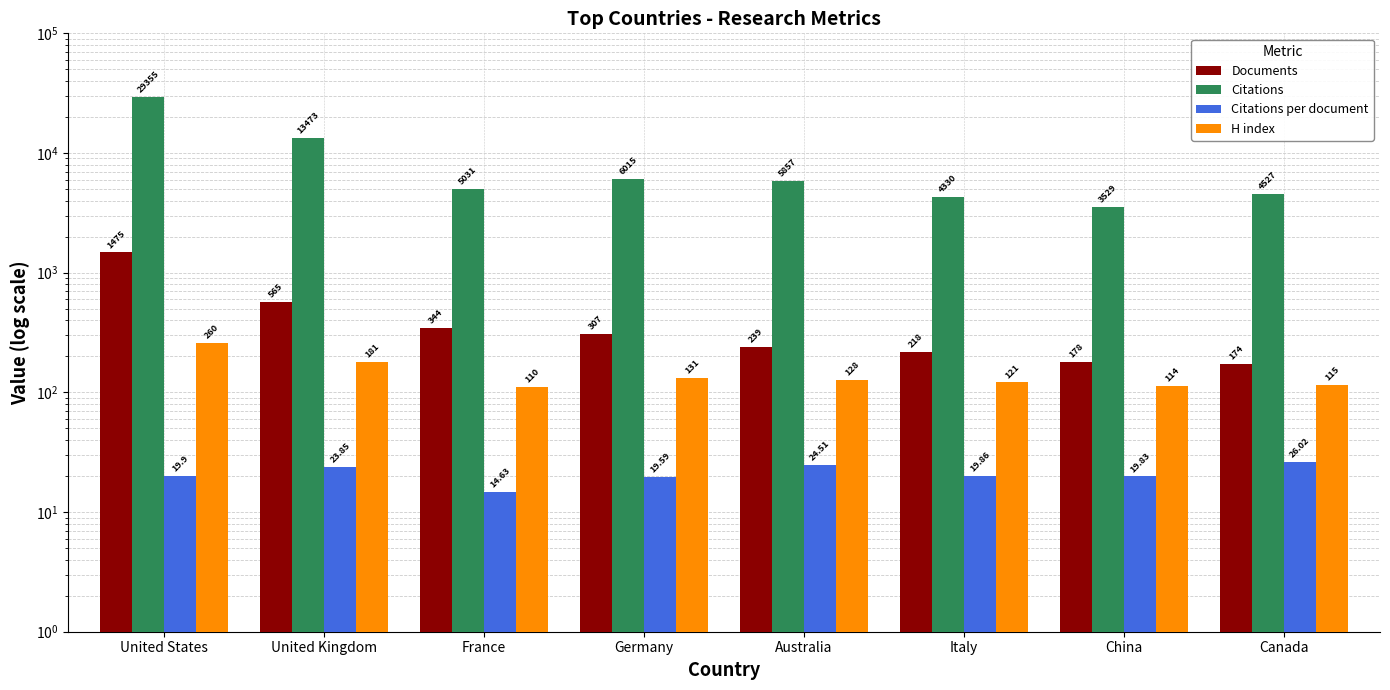

How many groups of bars are there?

8